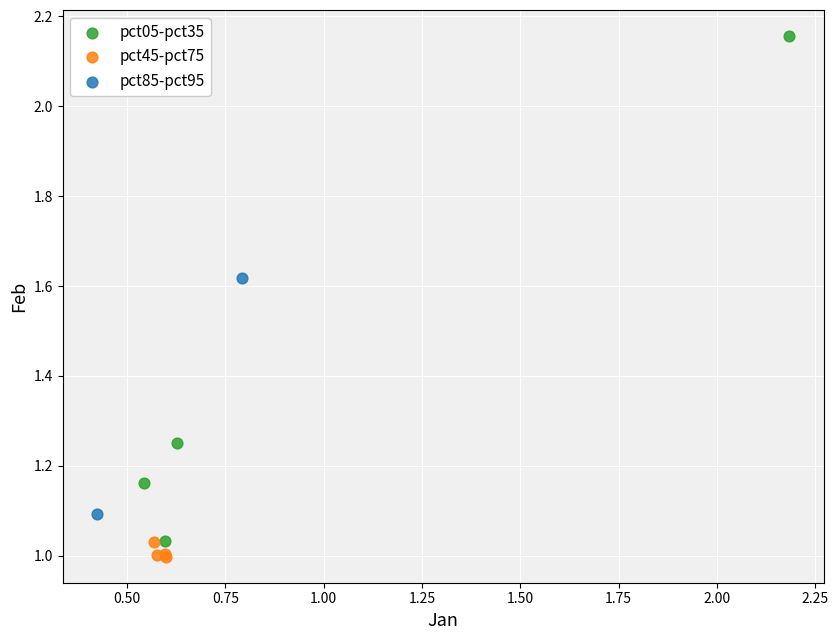

What are all the series names shown in the legend?

pct05-pct35, pct45-pct75, pct85-pct95